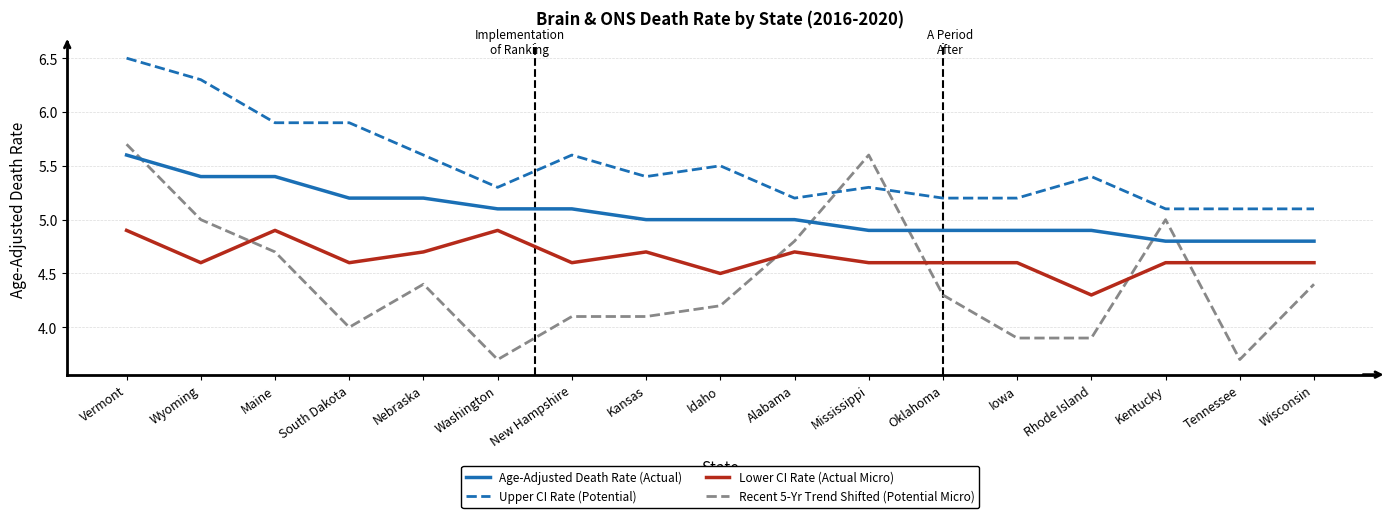

True or false: Recent 5-Yr Trend Shifted (Potential Micro) has a value of 1.9 at Rhode Island.

False